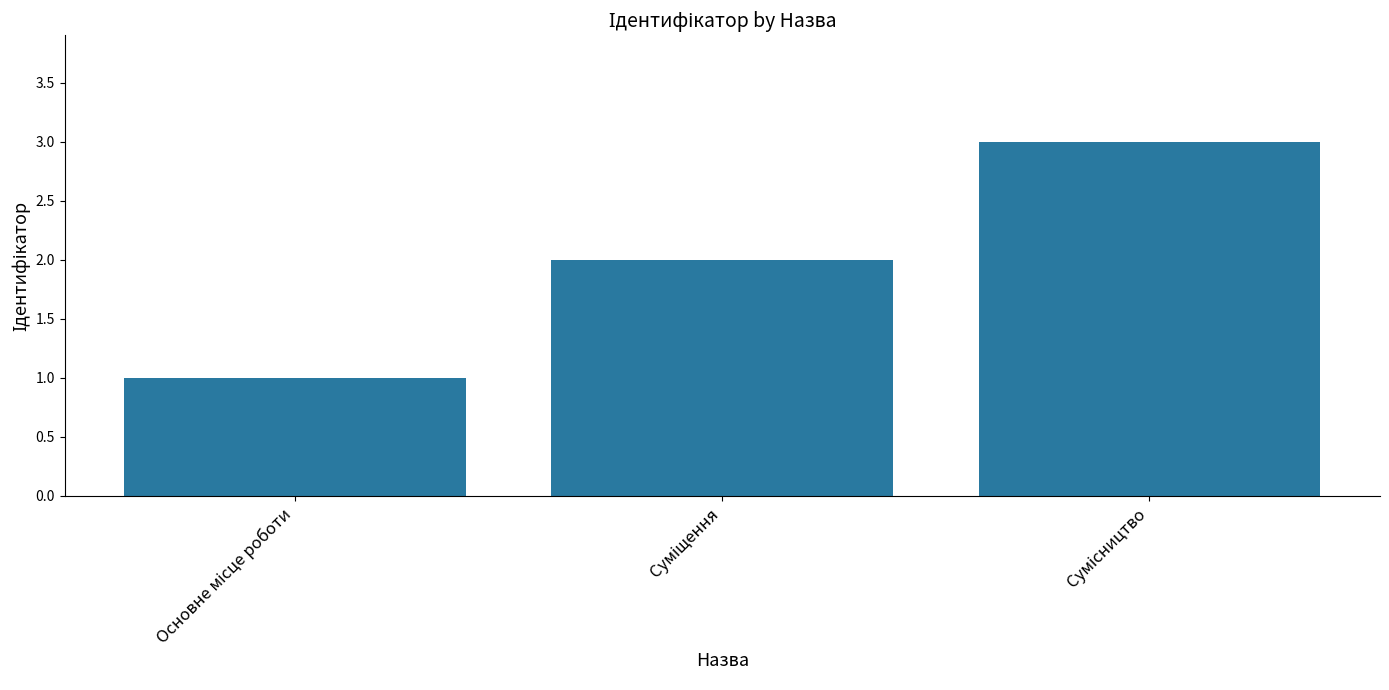

Are the bars horizontal?

No